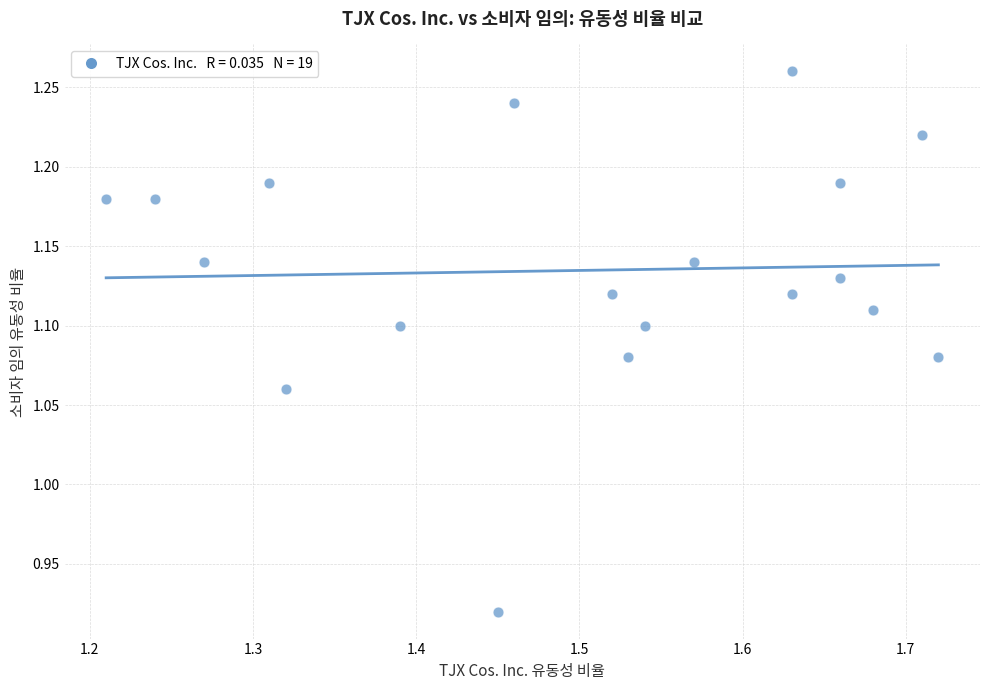

What is the range of X values (max minus min)?

0.5